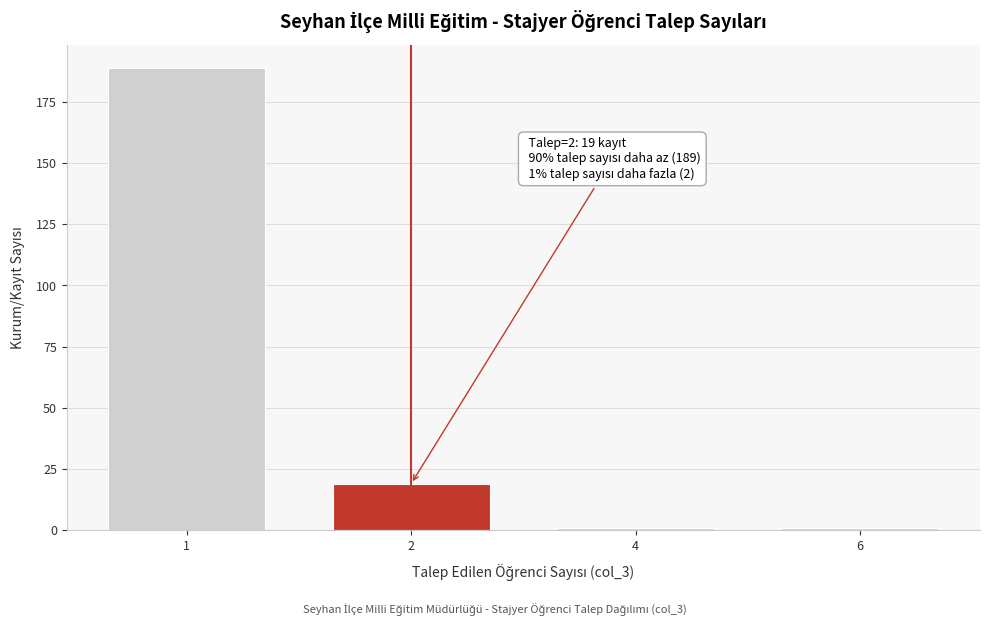

Reading left to right, transcribe all the data shown in this chart.

1=189	2=19	4=1	6=1